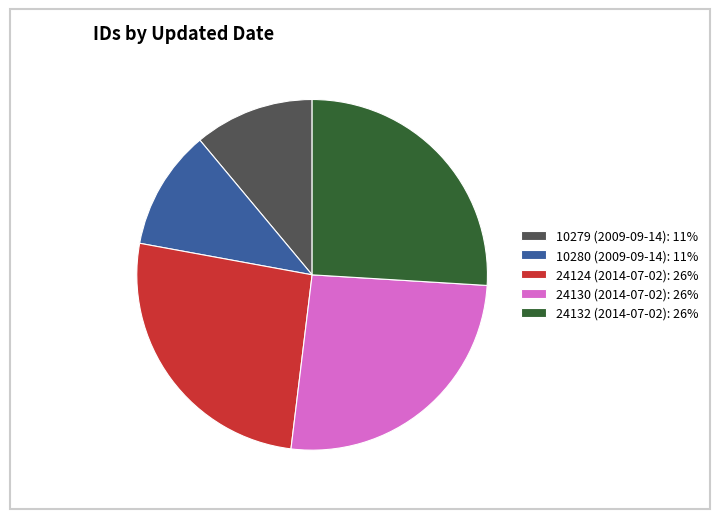

Is there a majority slice in this chart?

No